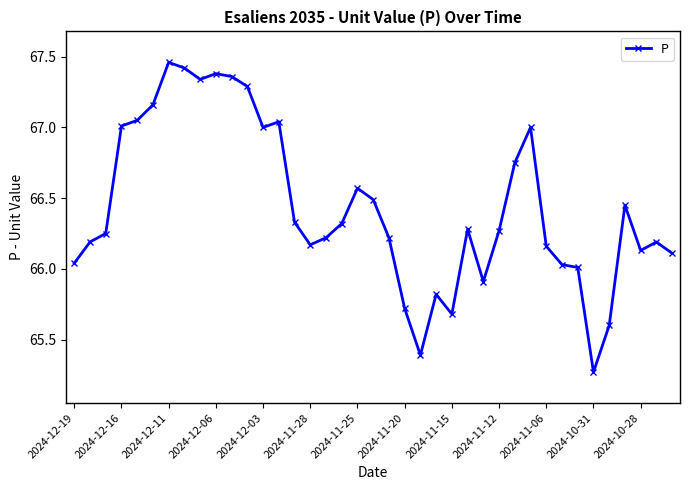

True or false: the data has more than 2 interior local peaks.

True